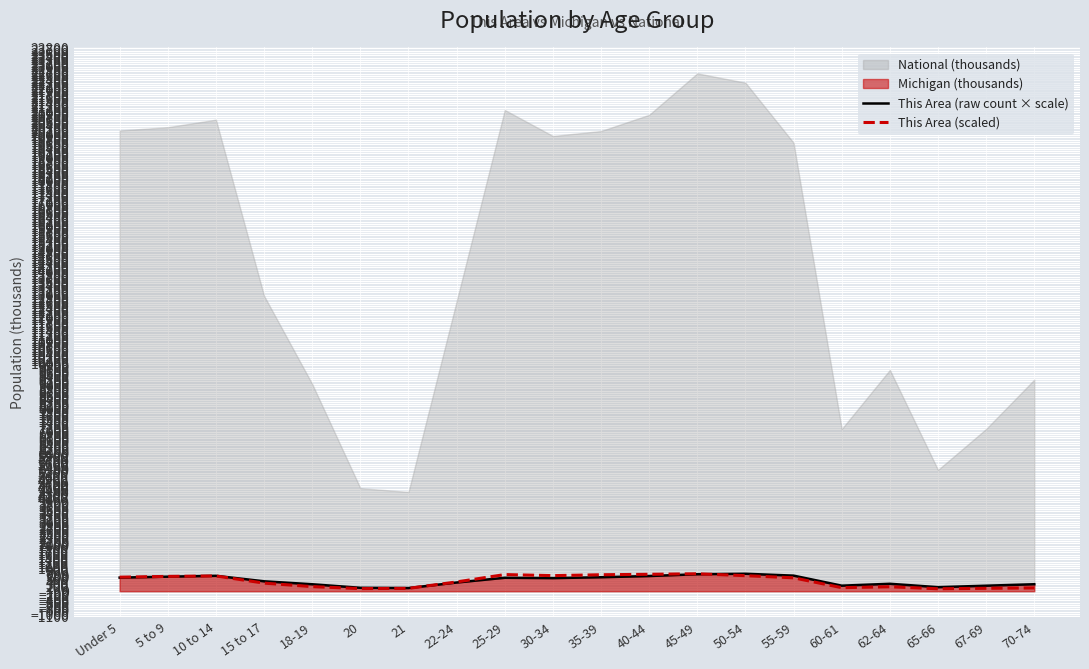

What is the minimum value shown in the chart?

107.1